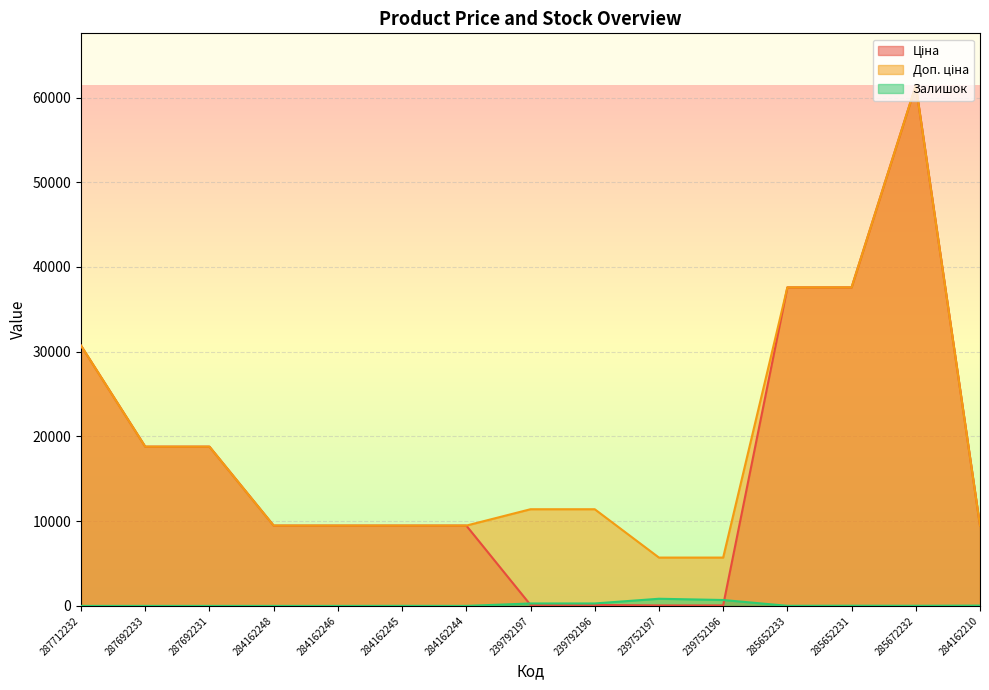

What is the difference between the highest and lowest values at 284162246?

9480.1